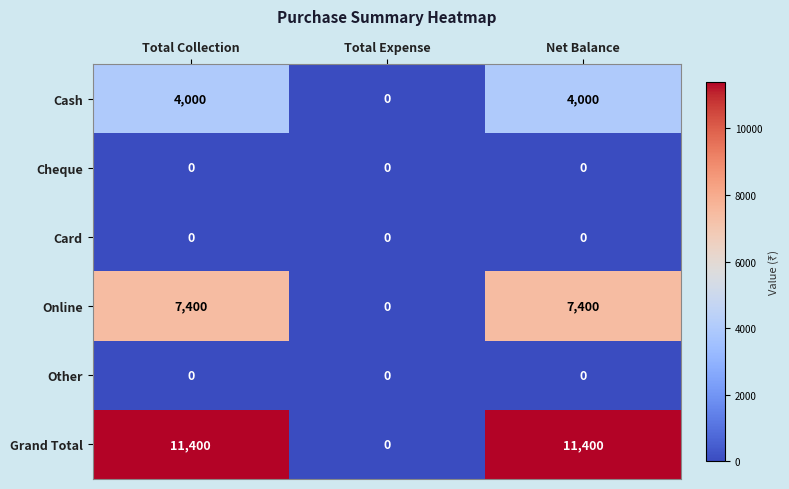

Which series has the largest total across all categories?

Grand Total